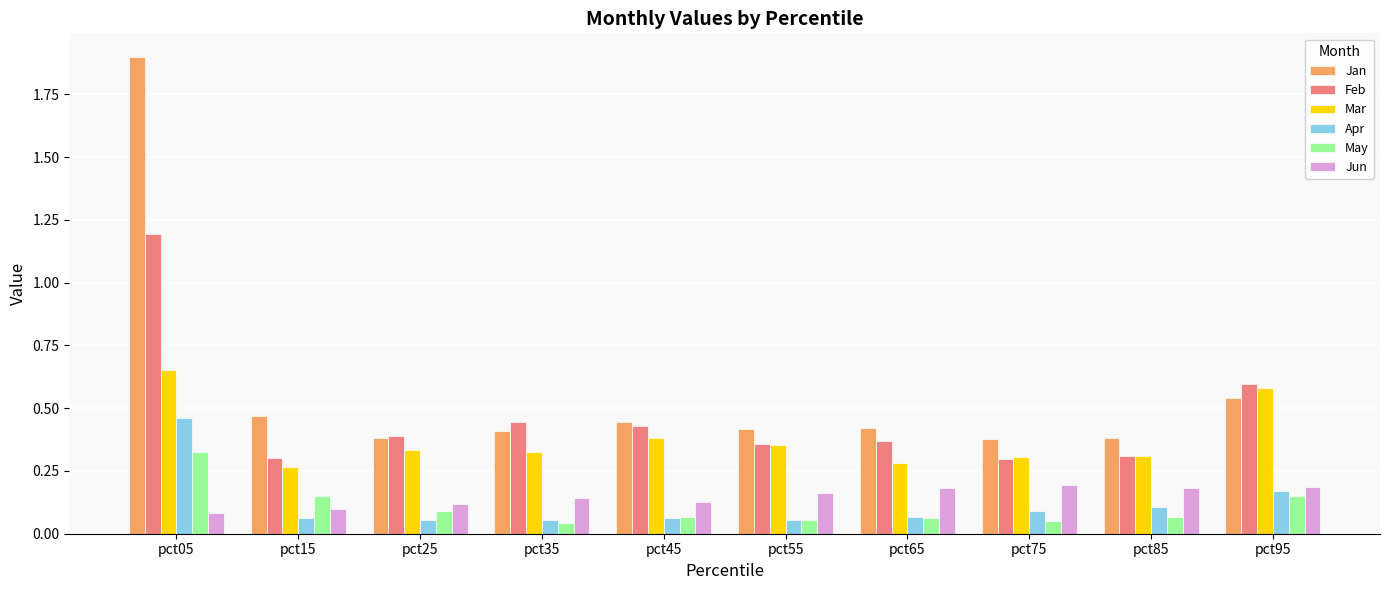

The Apr series shows 0.2 at pct85. True or false?

False